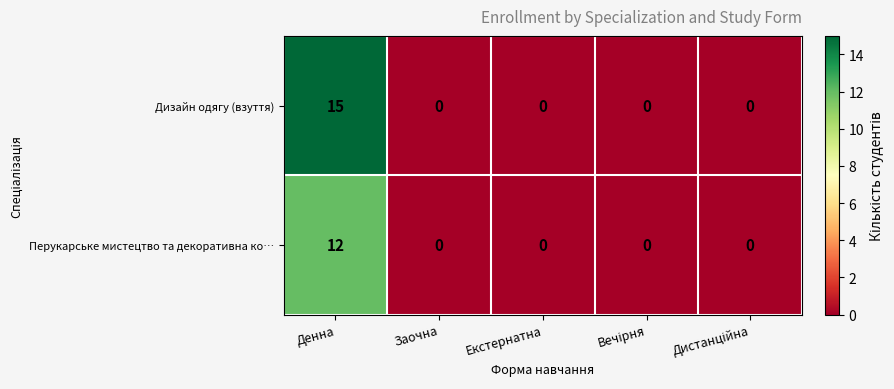

True or false: Дизайн одягу (взуття) has a value of 10 at Денна.

False